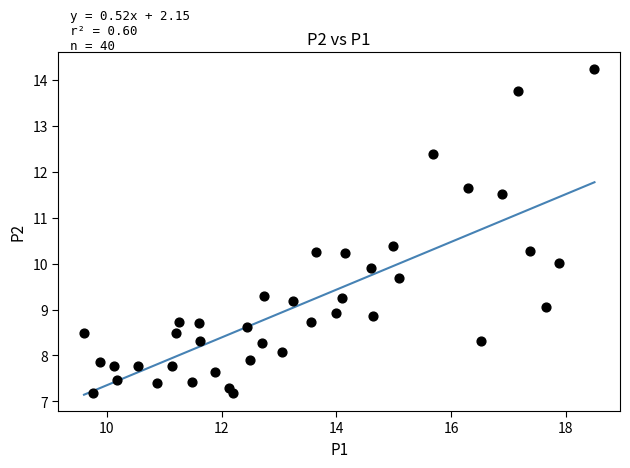

What is the range of X values (max minus min)?

8.9